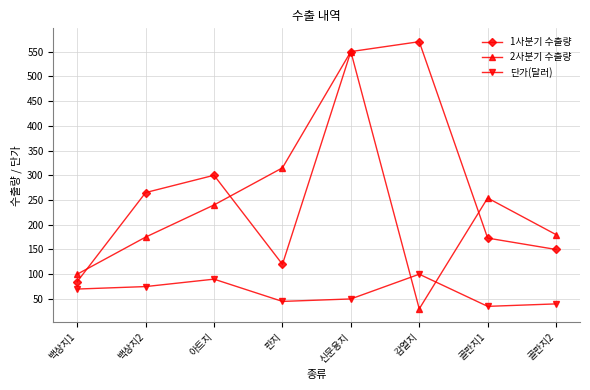

What is the greatest value displayed?

570